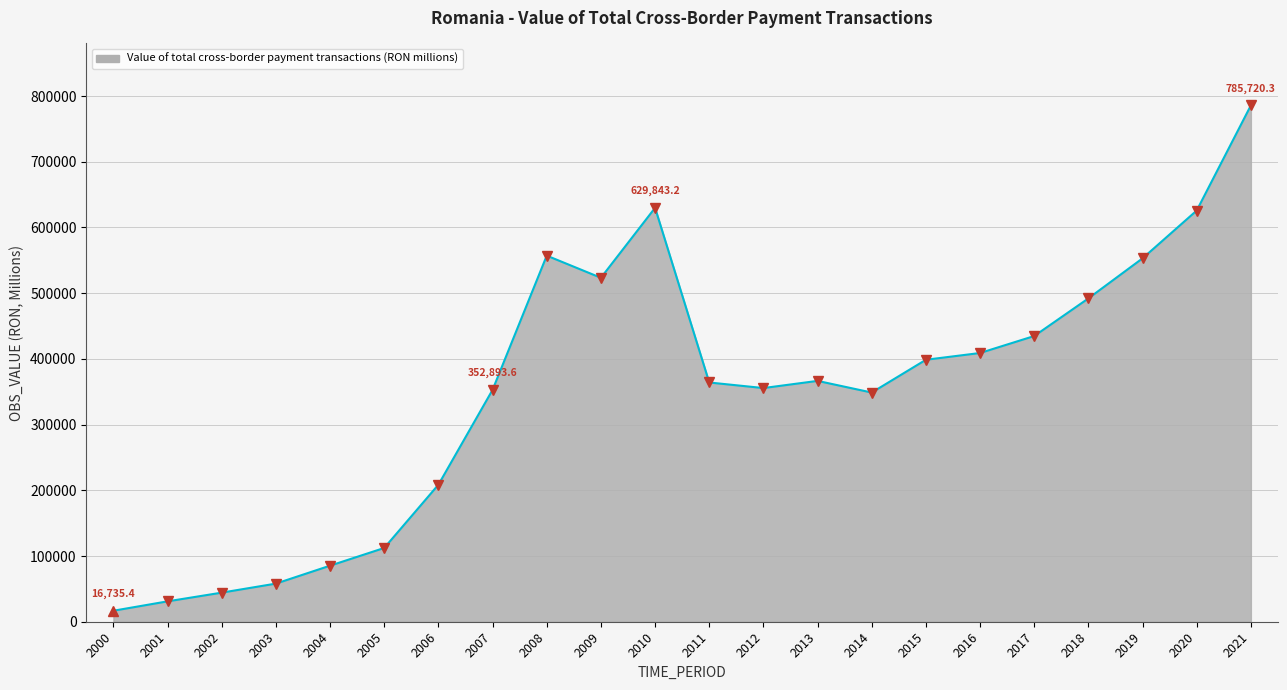

The chart shows a value of 408931.5 at 2016. True or false?

True